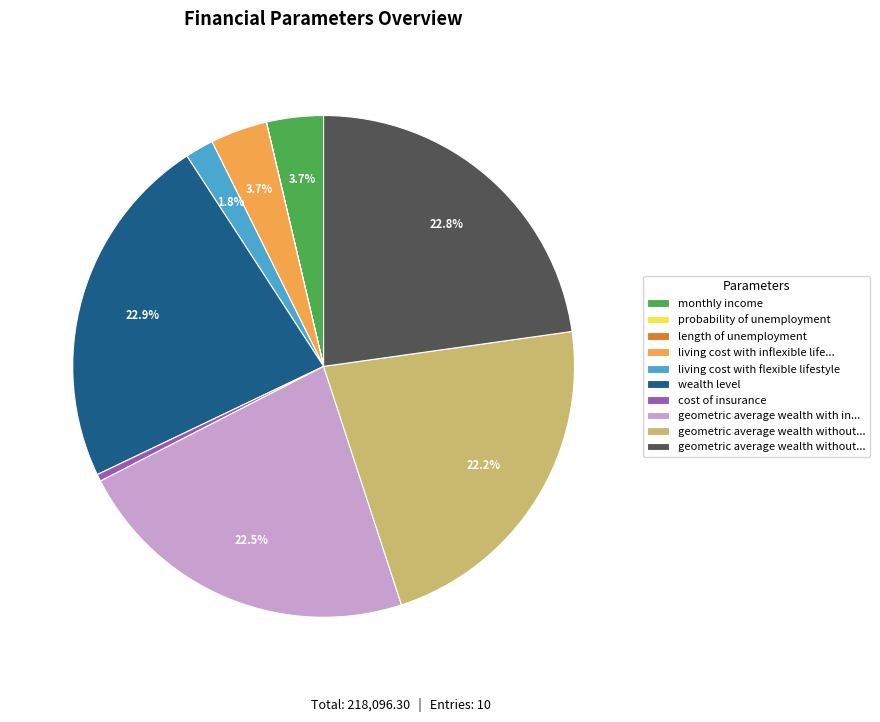

Is there a majority slice in this chart?

No